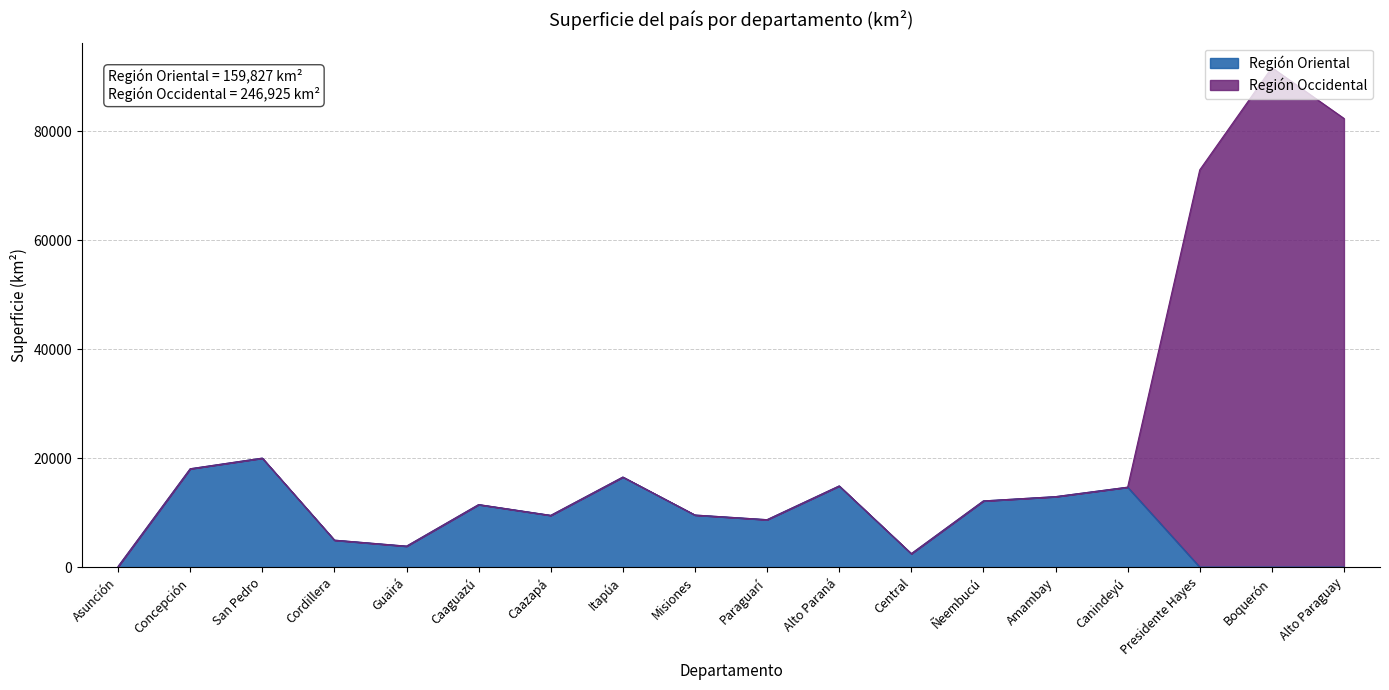

At which category is the sum across all series the highest?

Boquerón